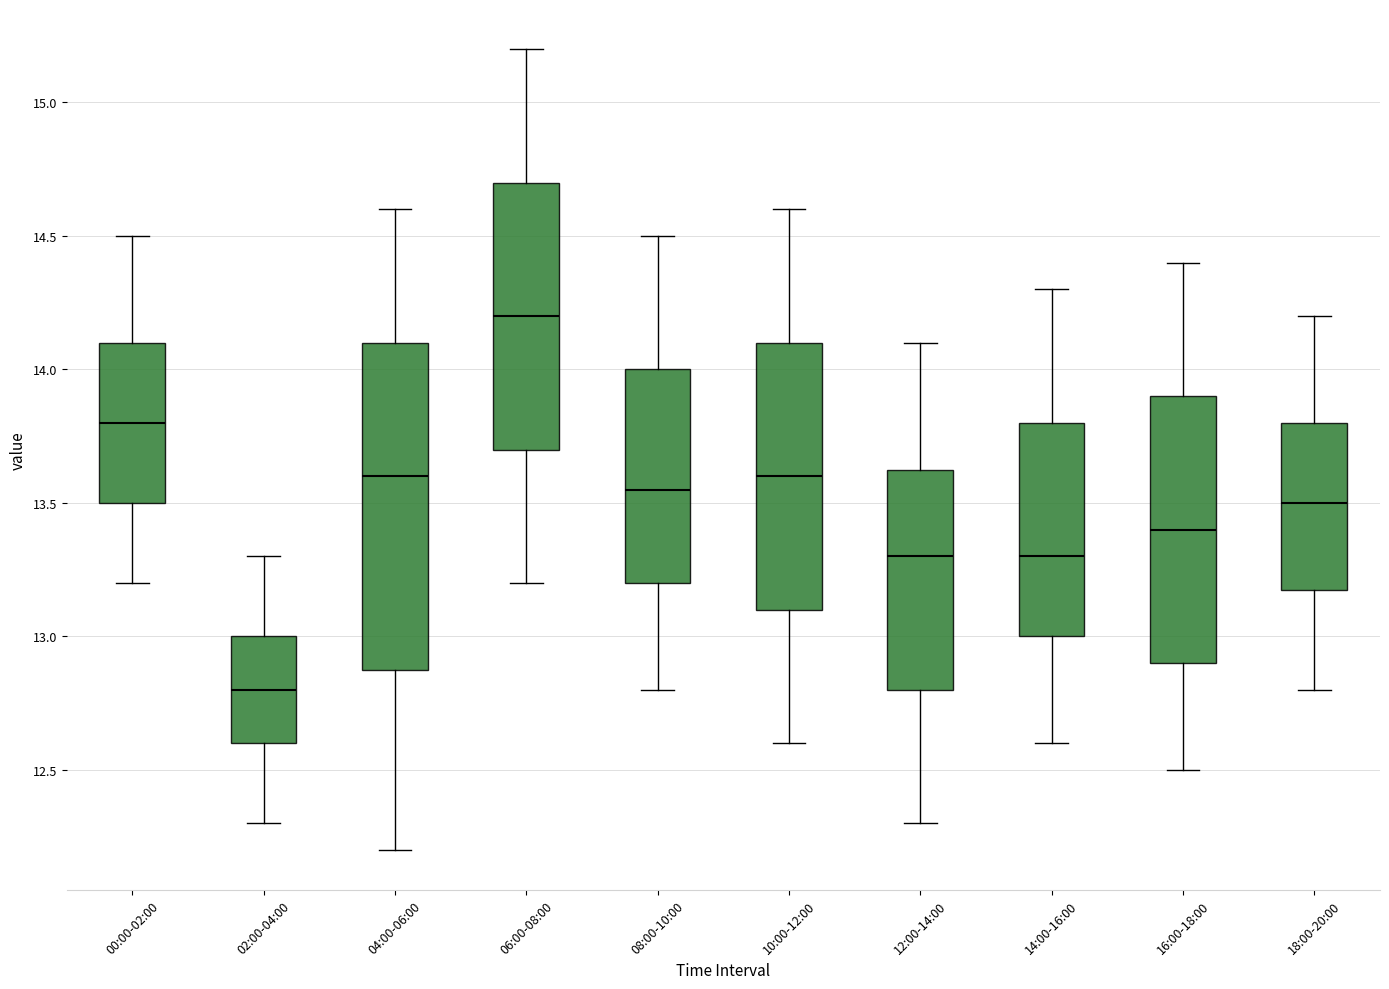

Reading left to right, transcribe this box plot: for each box, give where its median line is, the range the box spans, and where its two whiskers end, as read against the y-axis. The values are not printed on the chart, so give them approximately, as read against the axis.

00:00-02:00: median 13.80, box 13.50 to 14.10, whiskers 13.20 to 14.50
02:00-04:00: median 12.80, box 12.60 to 13.00, whiskers 12.30 to 13.30
04:00-06:00: median 13.60, box 12.90 to 14.10, whiskers 12.20 to 14.60
06:00-08:00: median 14.20, box 13.70 to 14.70, whiskers 13.20 to 15.20
08:00-10:00: median 13.55, box 13.20 to 14.00, whiskers 12.80 to 14.50
10:00-12:00: median 13.60, box 13.10 to 14.10, whiskers 12.60 to 14.60
12:00-14:00: median 13.30, box 12.80 to 13.65, whiskers 12.30 to 14.10
14:00-16:00: median 13.30, box 13.00 to 13.80, whiskers 12.60 to 14.30
16:00-18:00: median 13.40, box 12.90 to 13.90, whiskers 12.50 to 14.40
18:00-20:00: median 13.50, box 13.20 to 13.80, whiskers 12.80 to 14.20